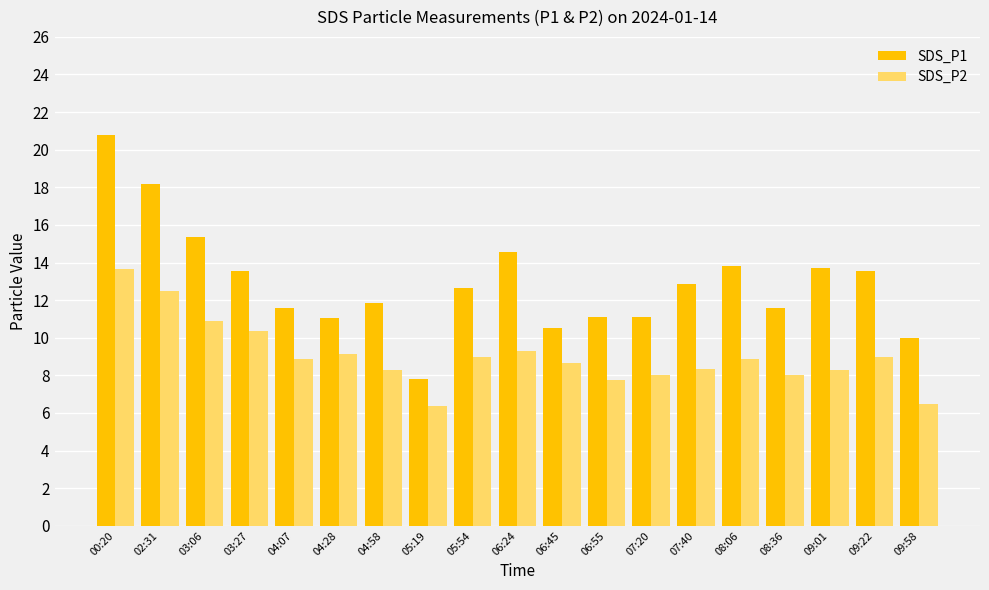

What is the sum of all SDS_P2 values?

171.6